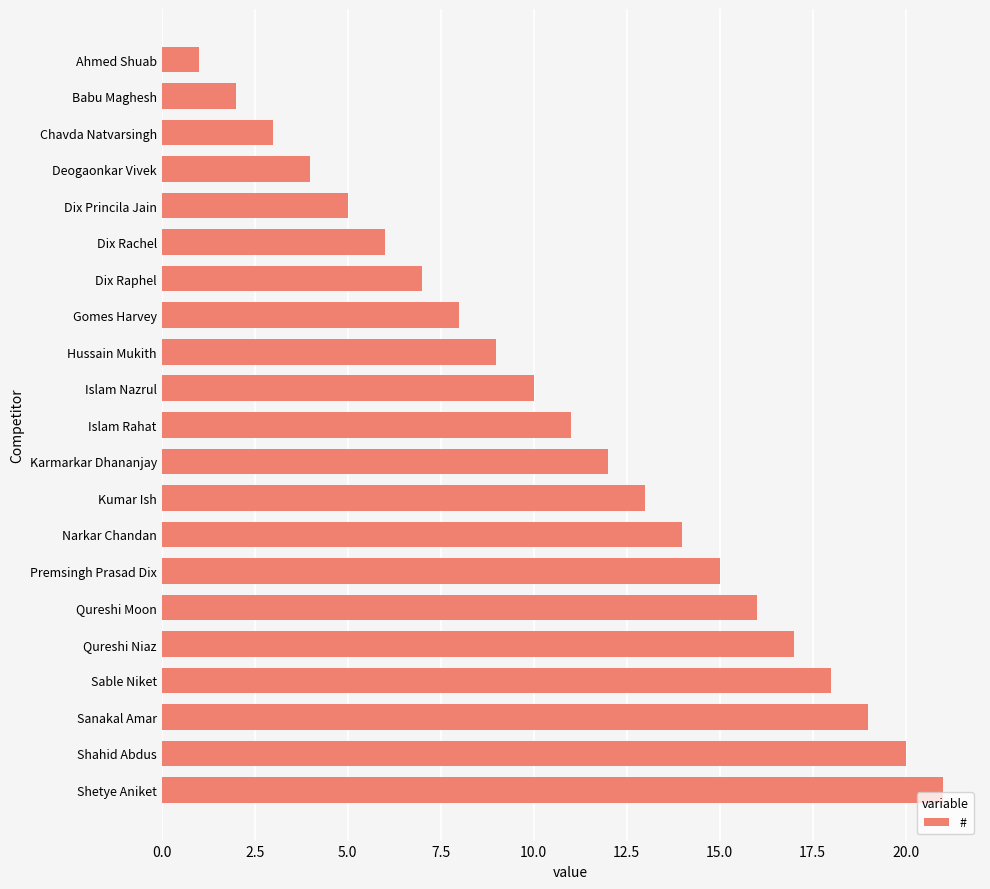

Are the bars grouped side by side (vs. stacked)?

No